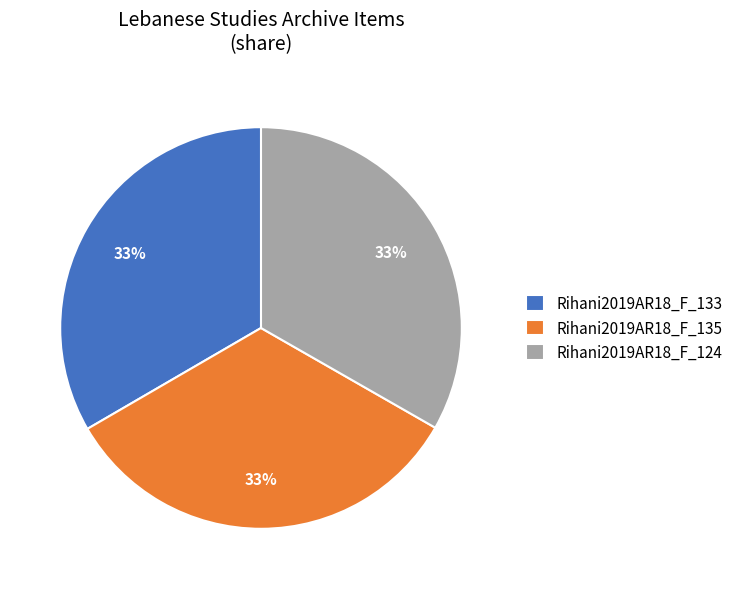

What percentage is the Rihani2019AR18_F_133 slice, to the nearest percent?

33%